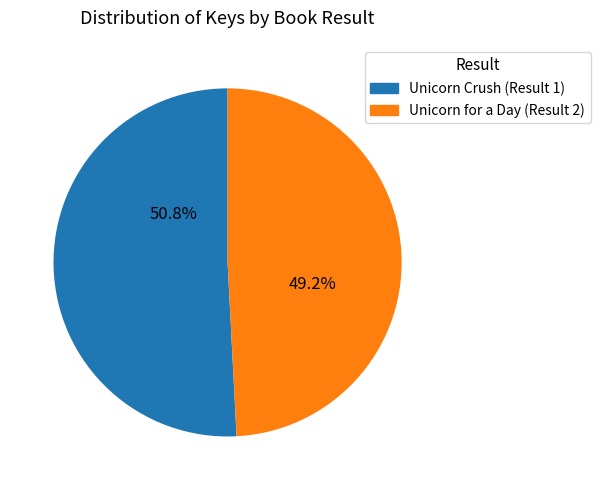

Between Unicorn Crush (Result 1) and Unicorn for a Day (Result 2), which is larger?

Unicorn Crush (Result 1)